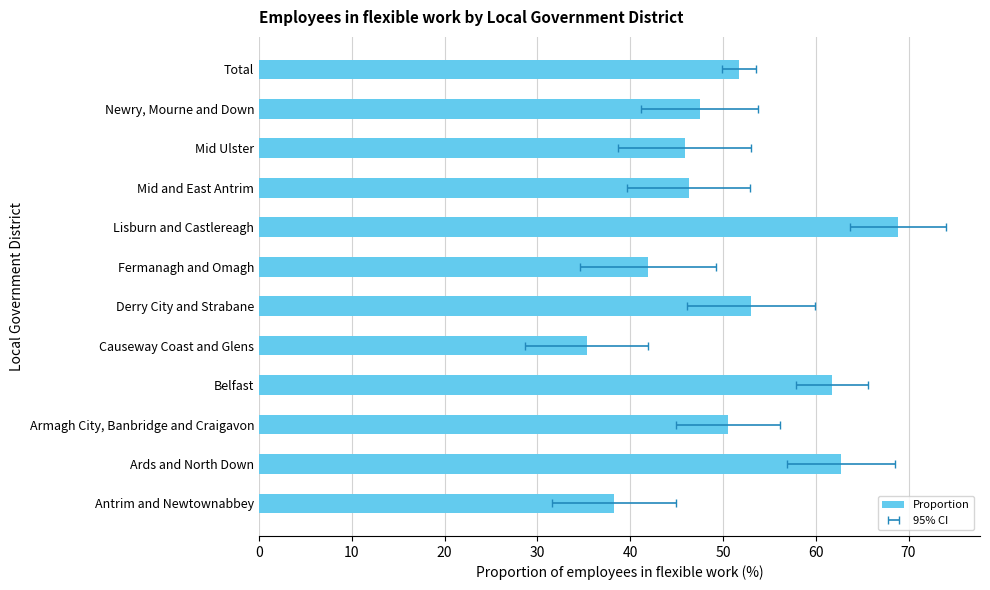

What is the smallest value displayed?

35.3